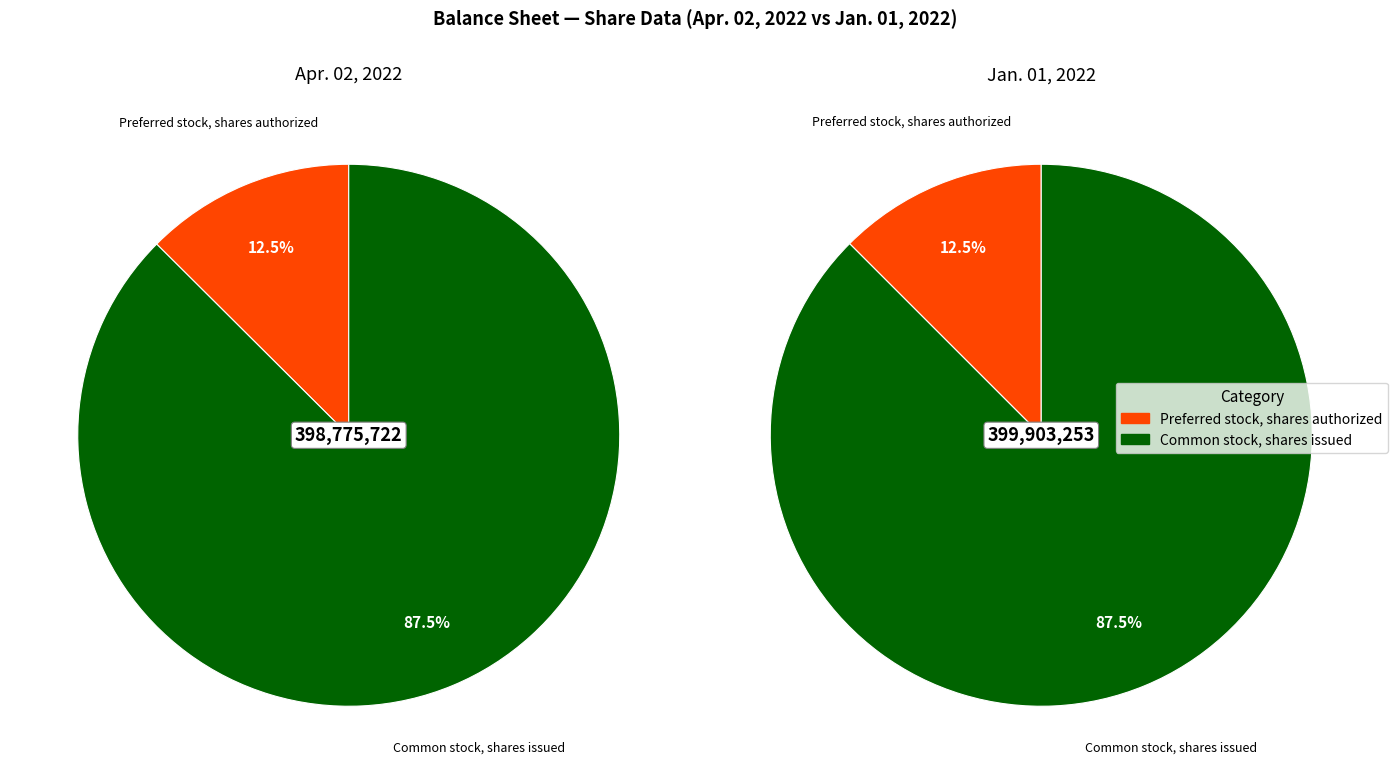

Combined, what portion of the pie is Preferred stock, shares authorized and Common stock, shares issued?

100.0%